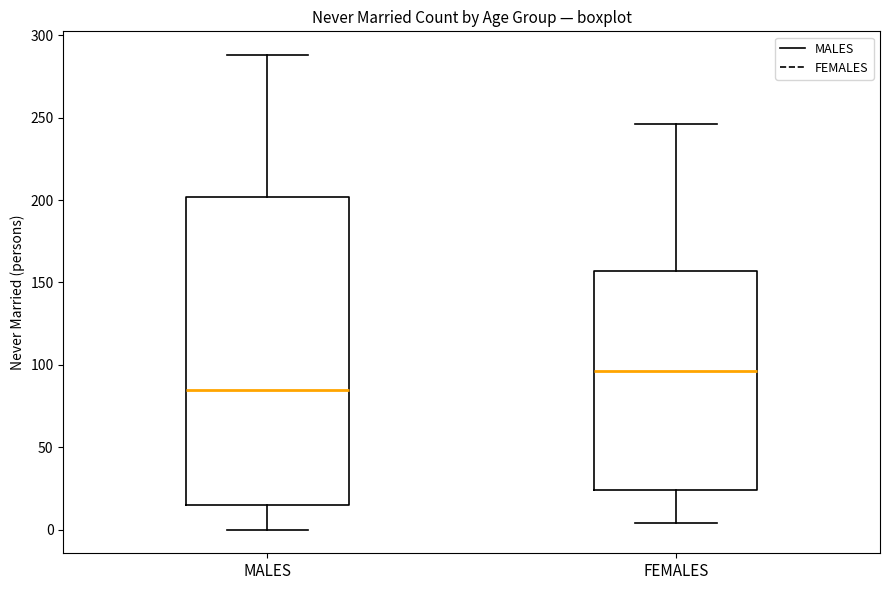

Reading left to right, read every box against the y-axis: the position of its median line, the range the box covers, and the ends of its whiskers. The values are not printed on the chart, so give them approximately, as read against the axis.

MALES: median 85, box 15 to 200, whiskers 0 to 290
FEMALES: median 95, box 25 to 155, whiskers 5 to 245